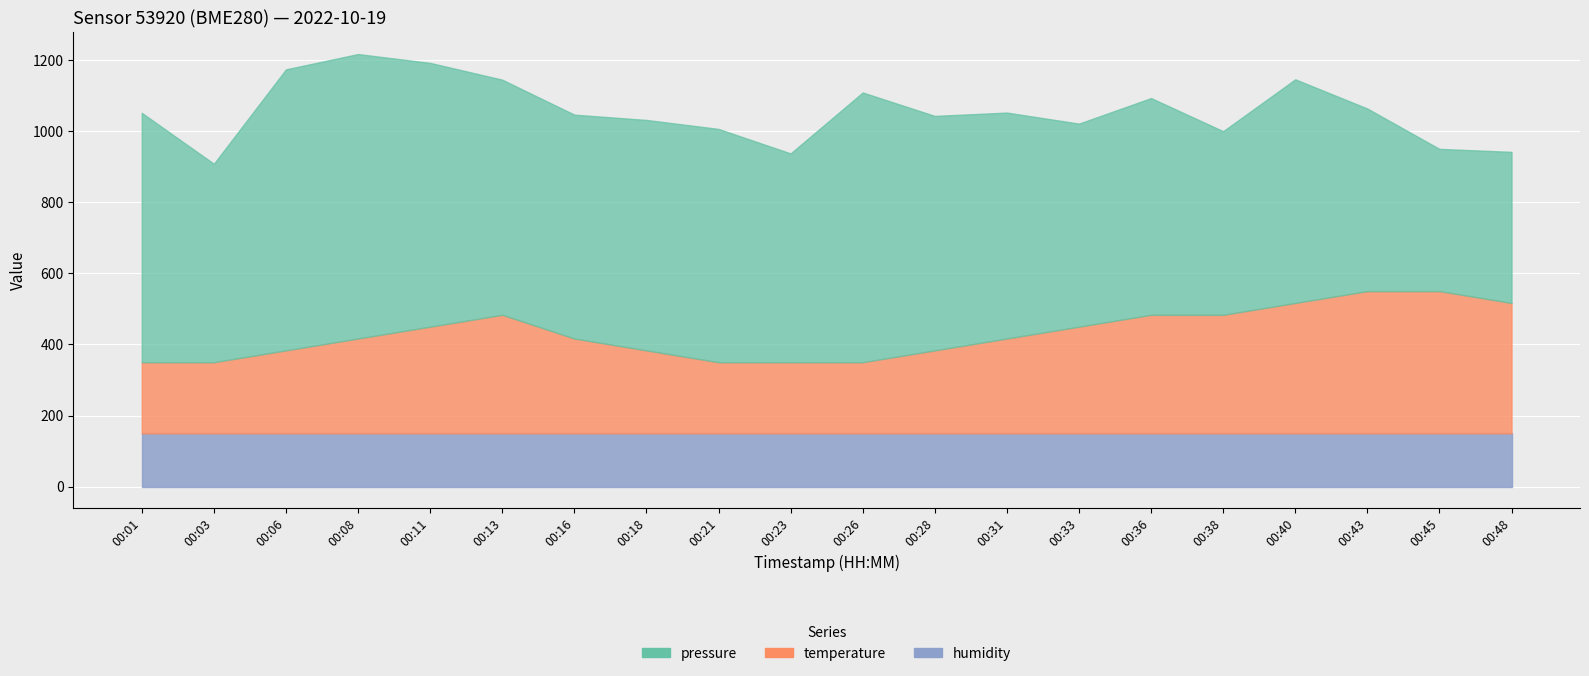

True or false: temperature and humidity intersect in this chart.

False